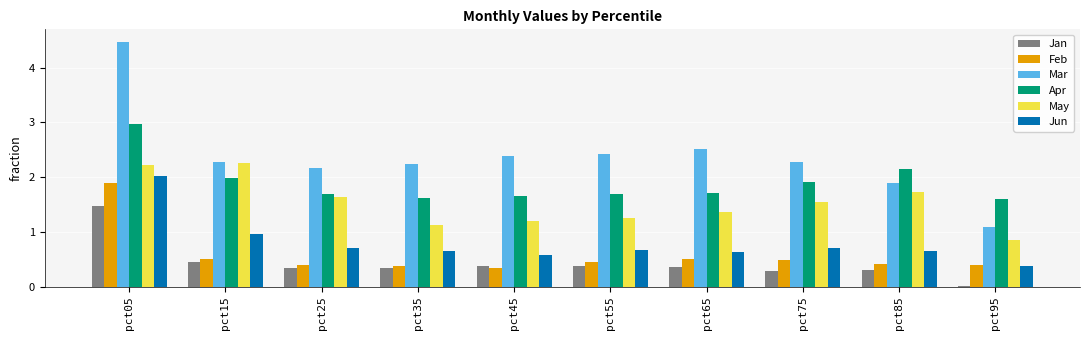

True or false: Jun has a value of 0.6 at pct65.

True